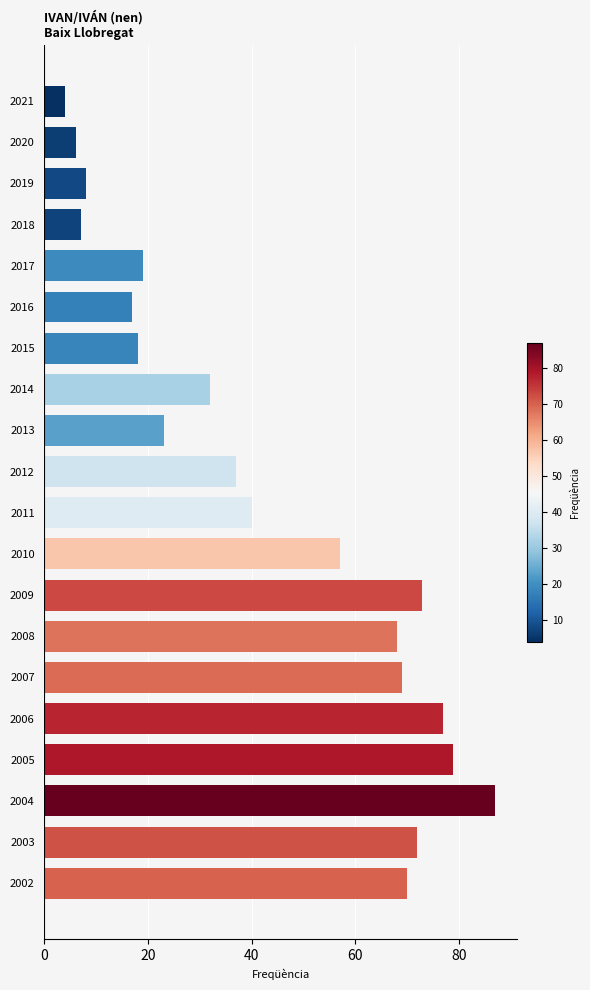

What is the change in value from 2018 to 2003?

+65